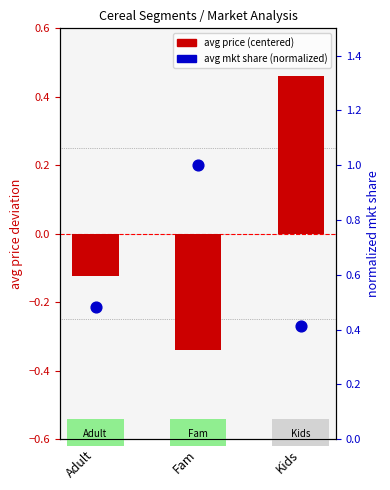

Which series reaches the minimum Y coordinate?

avg price (centered)